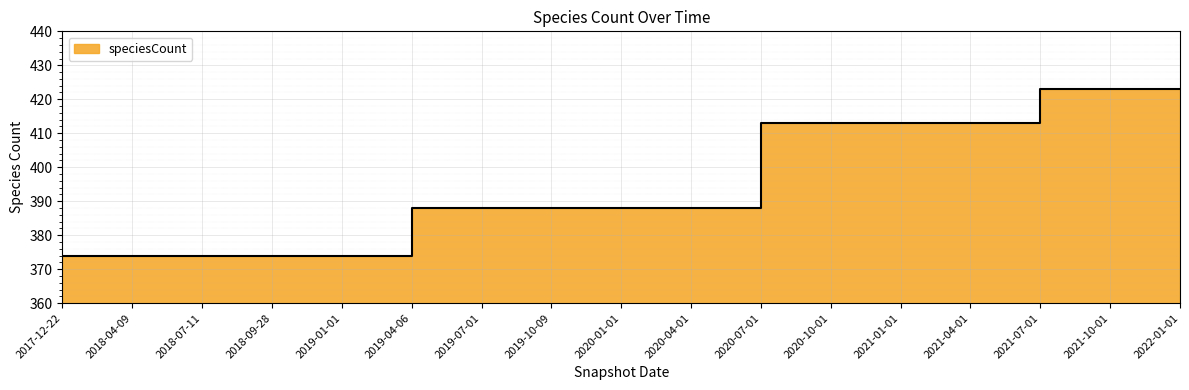

What position from the right is 2019-07-01?

11